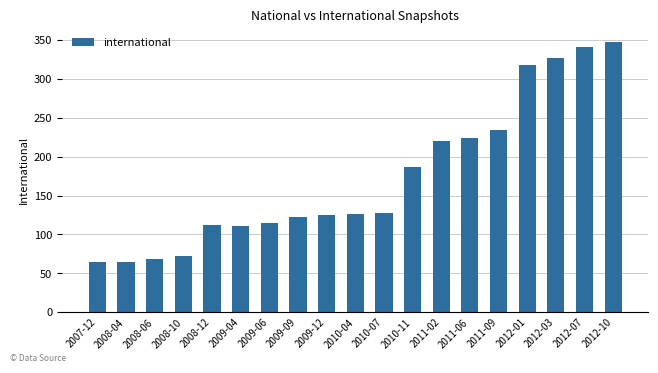

What is the sum of the values at 2008-12 and 2011-02?

332